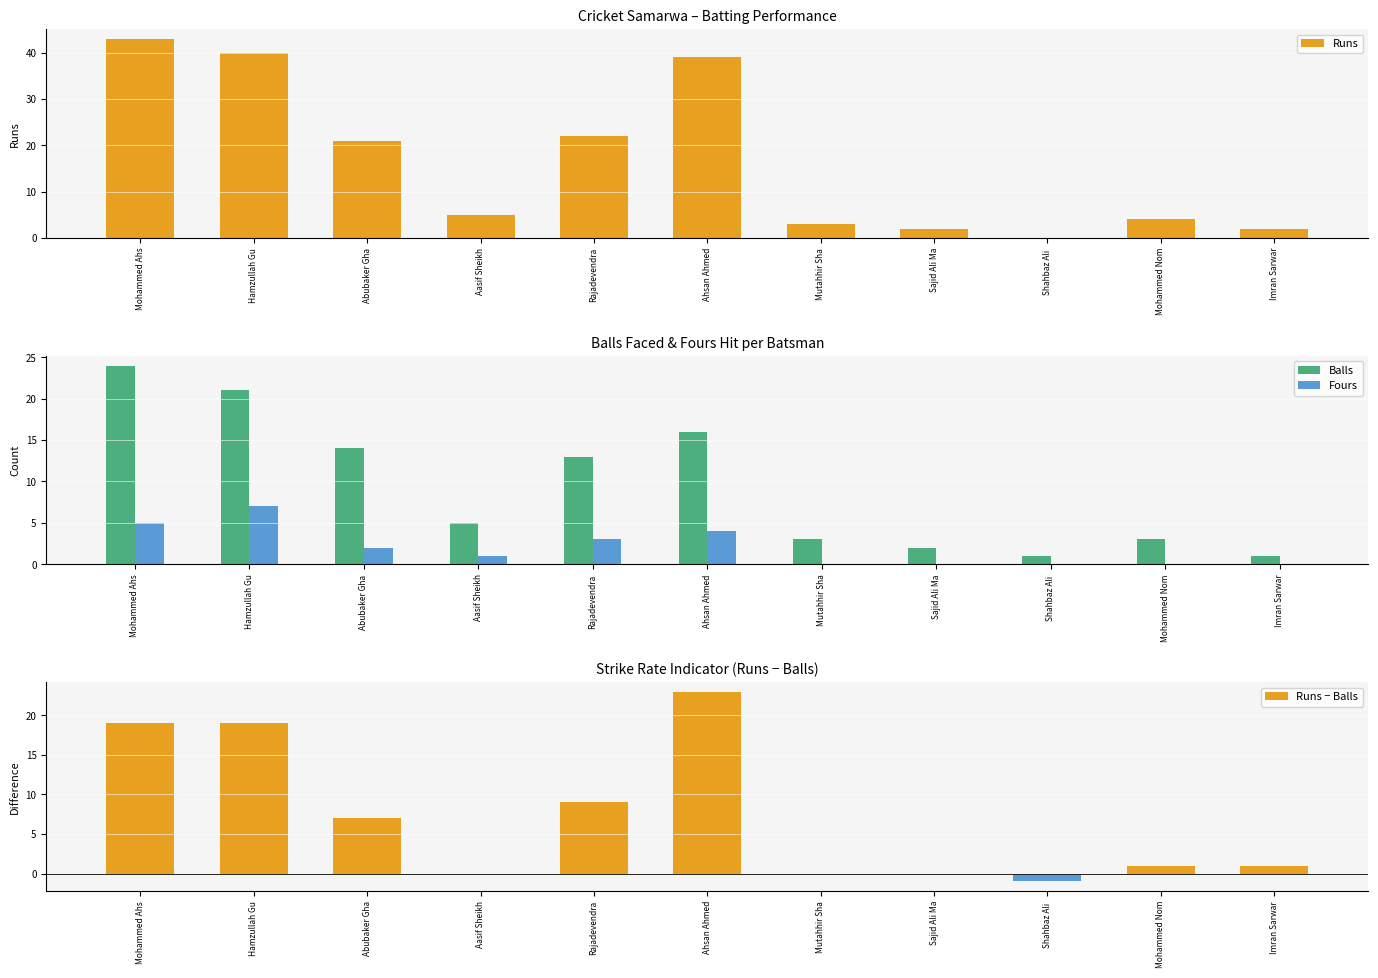

What value does the Runs − Balls series have at Shahbaz Ali ?

-1